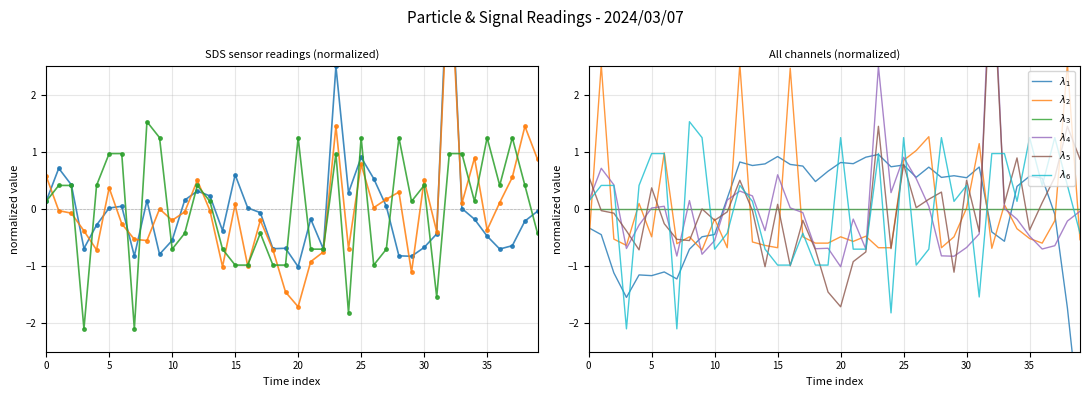

What are all the series names shown in the legend?

$\lambda_1$, $\lambda_2$, $\lambda_3$, $\lambda_4$, $\lambda_5$, $\lambda_6$